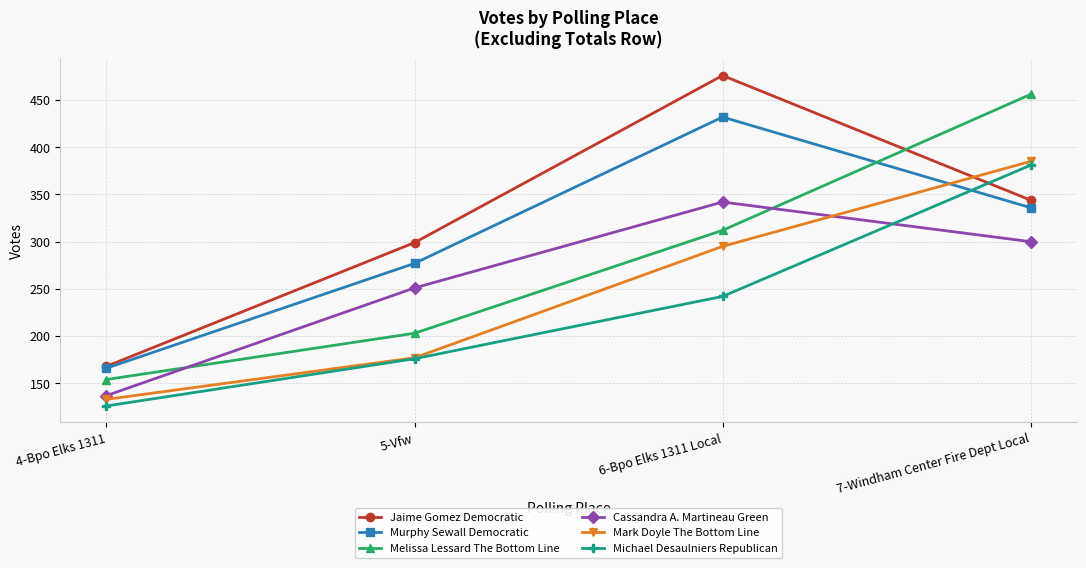

At which label is Jaime Gomez Democratic closest to 322?

7-Windham Center Fire Dept Local